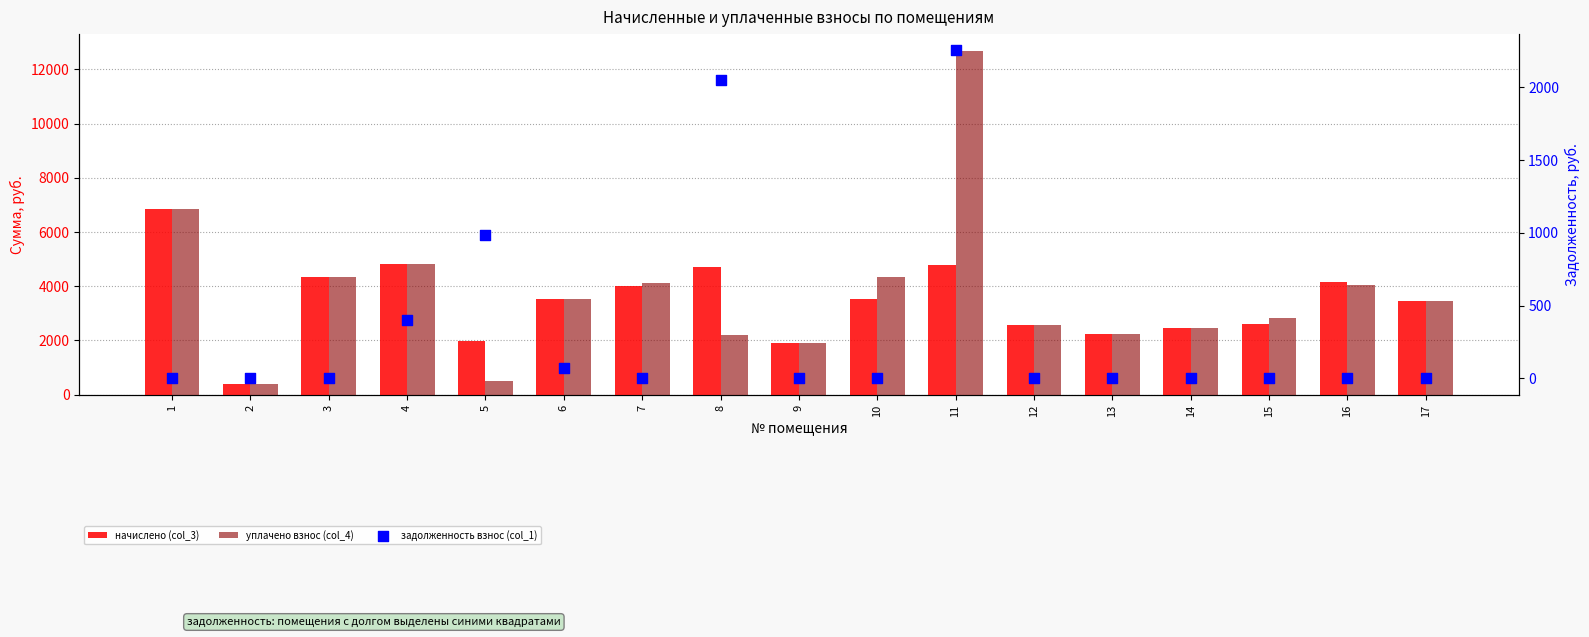

What is the total value across all series at 17?

6942.7